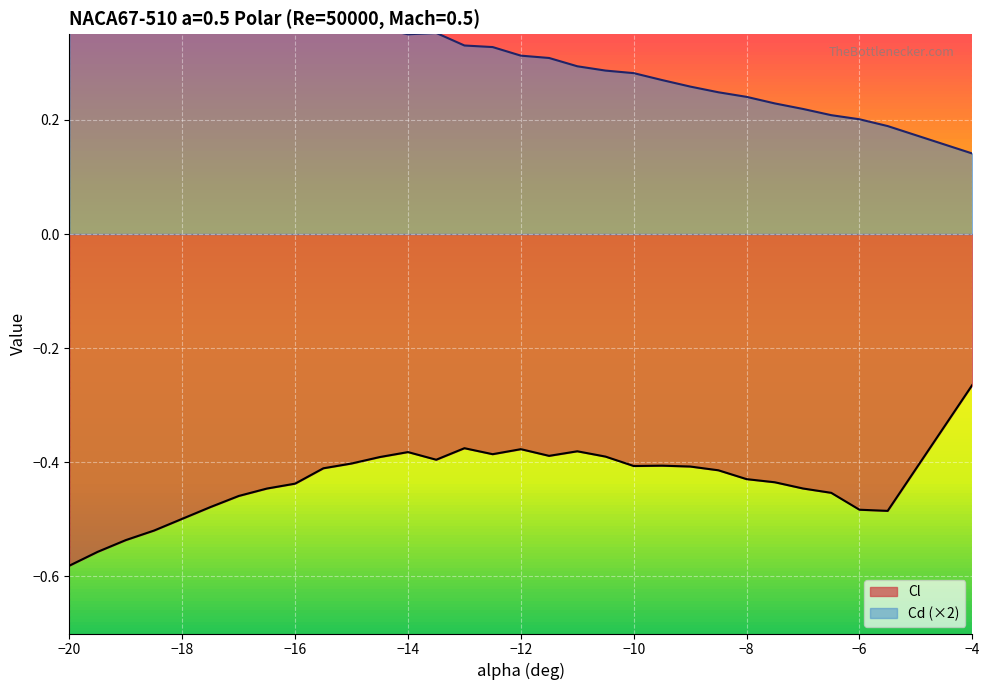

True or false: Cd and Cl intersect in this chart.

False